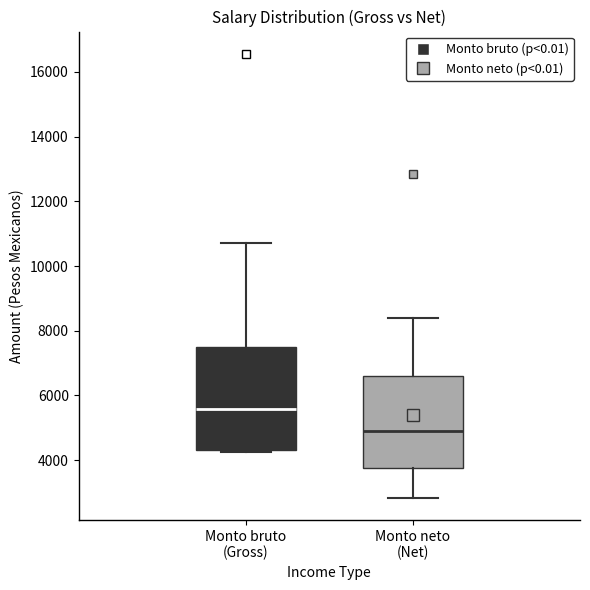

Which box's median line is the highest?

Monto bruto (Gross)